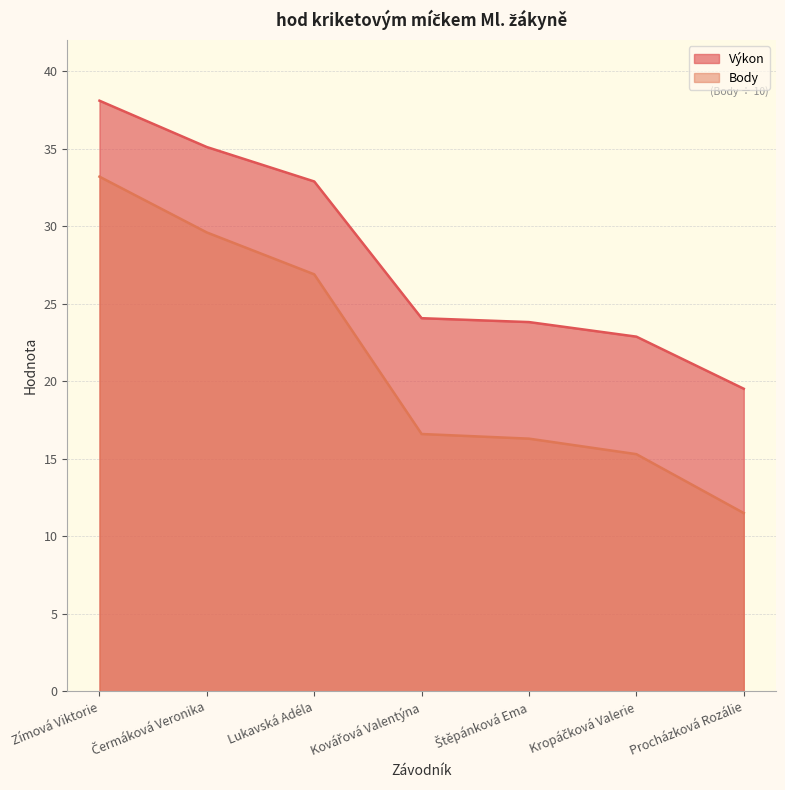

What are all the series names shown in the legend?

Výkon, Body